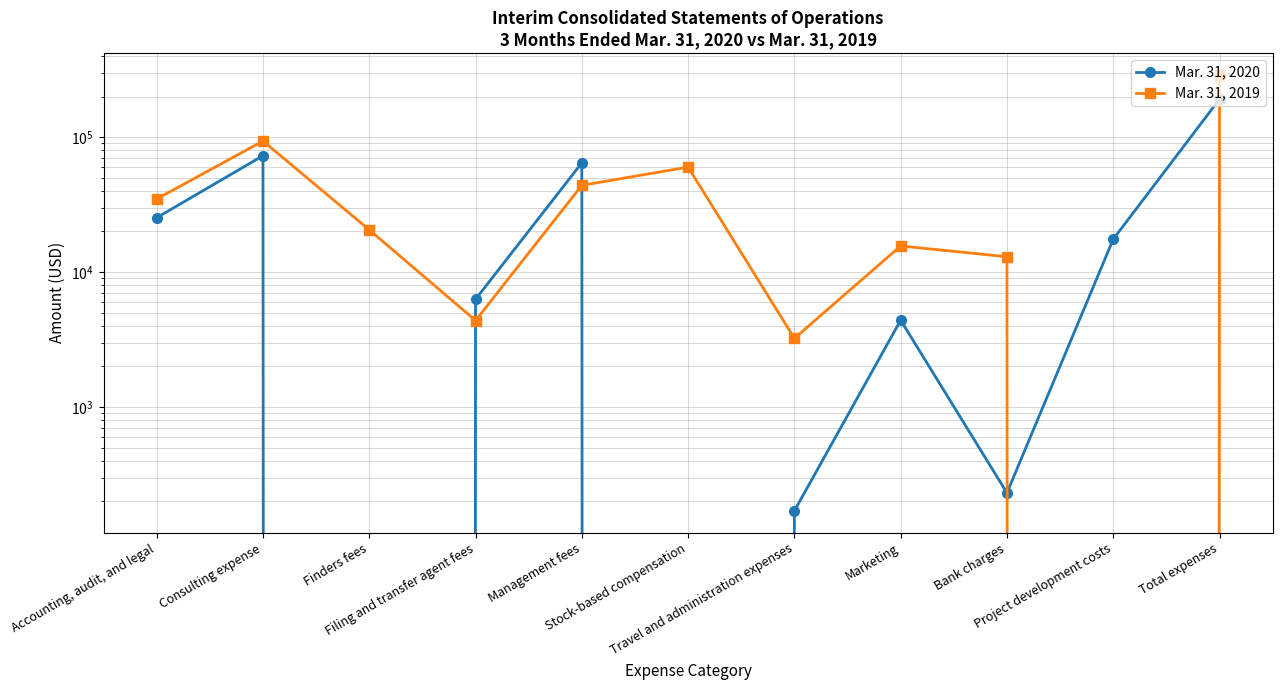

How many values in Mar. 31, 2020 are above zero?

9